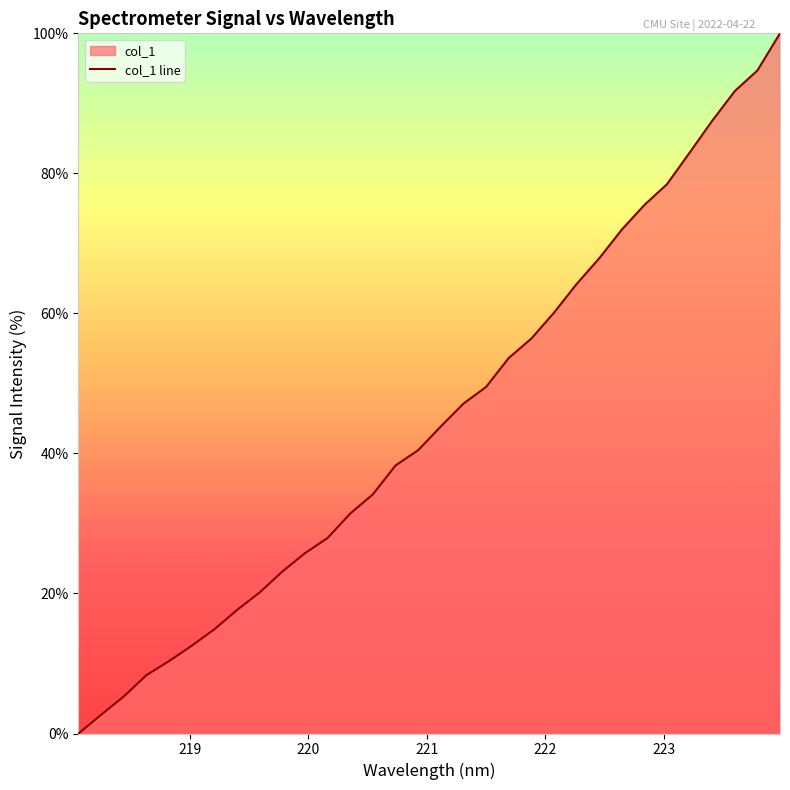

Approximately how many times larger is the value at 223.9802 compared to 219.9712?

3.9